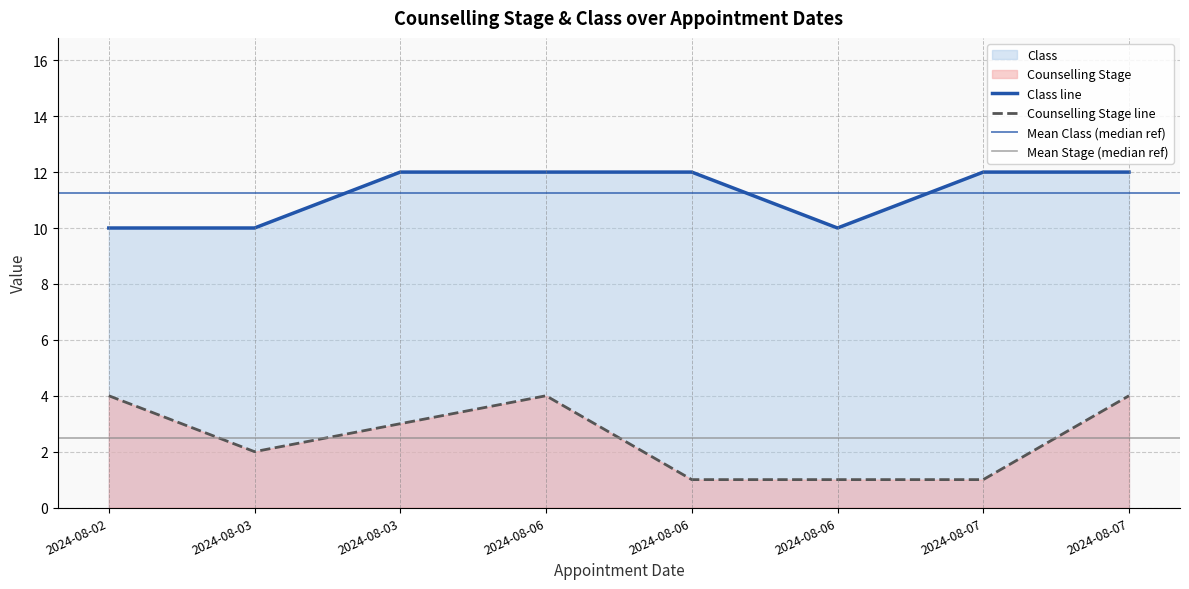

Which series changed the most between 2024-08-07 and 2024-08-07?

Counselling Stage